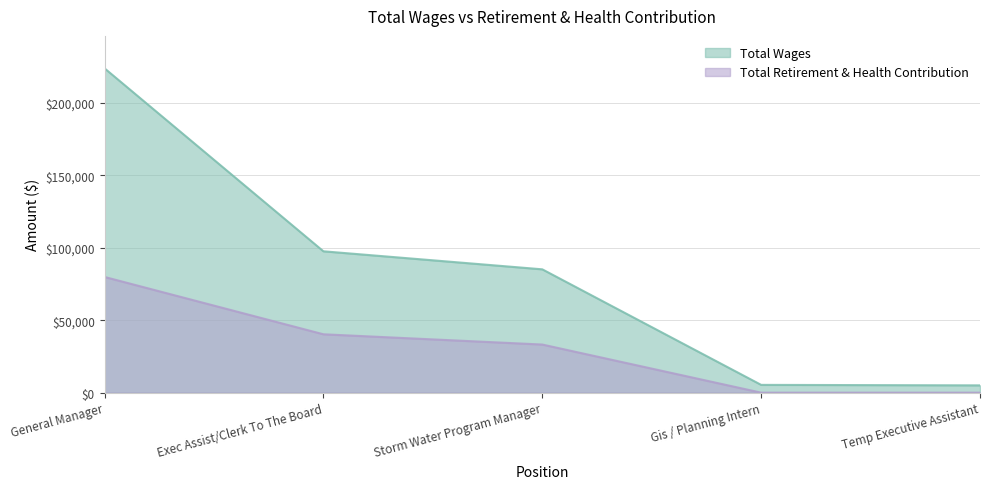

Reading left to right, list all the values displayed in this chart.

Total Wages: General Manager=223963	Exec Assist/Clerk To The Board=97609	Storm Water Program Manager=85166	Gis / Planning Intern=5370	Temp Executive Assistant=5037
Total Retirement & Health Contribution: General Manager=79902	Exec Assist/Clerk To The Board=40314	Storm Water Program Manager=33230	Gis / Planning Intern=0	Temp Executive Assistant=0